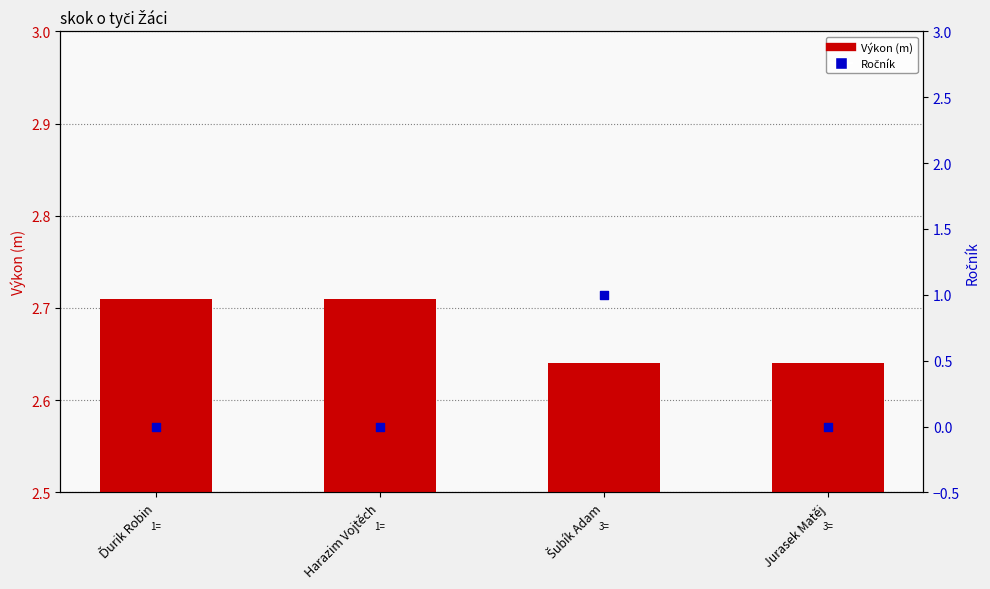

What is the total value across all series at Jurasek Matěj?

2.6